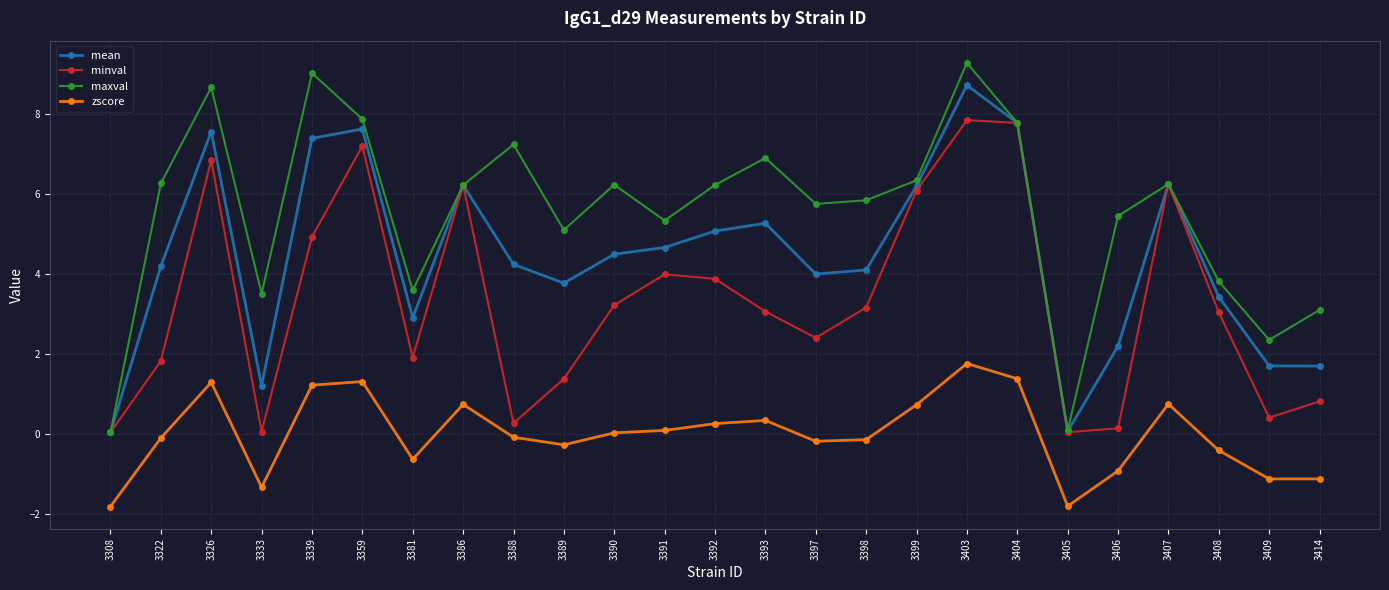

How many lines are shown in the chart?

4